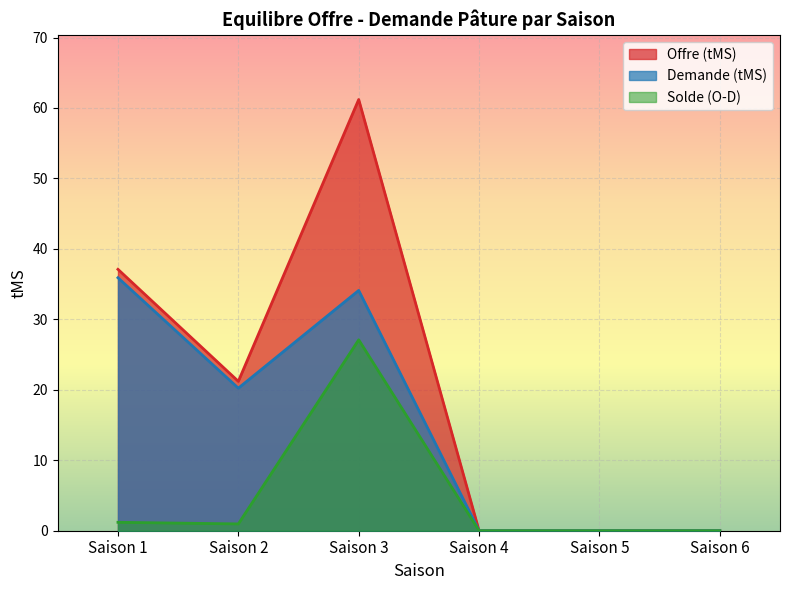

The value of Offre (tMS) at Saison 4 is 18.9. True or false?

False